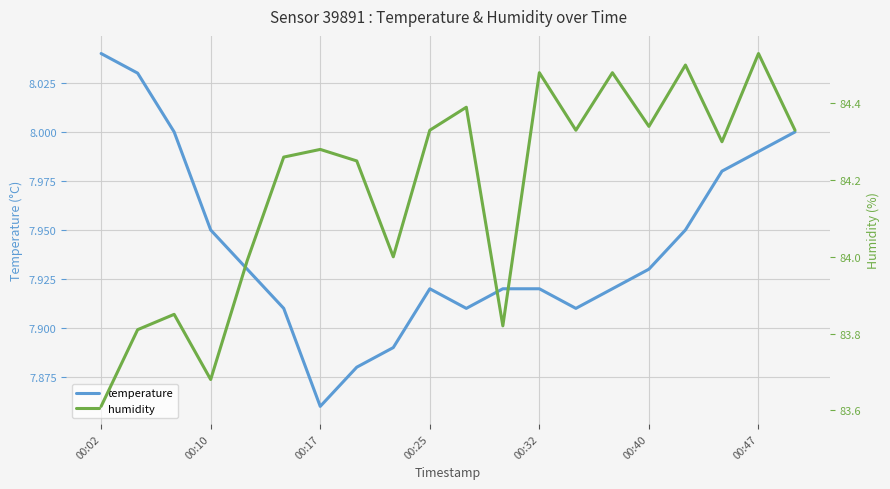

The value of temperature at 00:40 is 11.1. True or false?

False